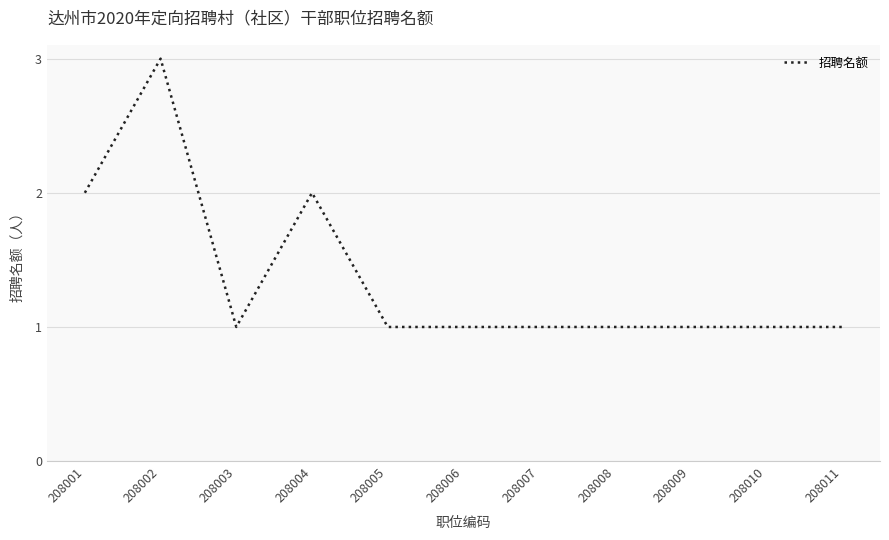

Count the number of data series in this chart.

1